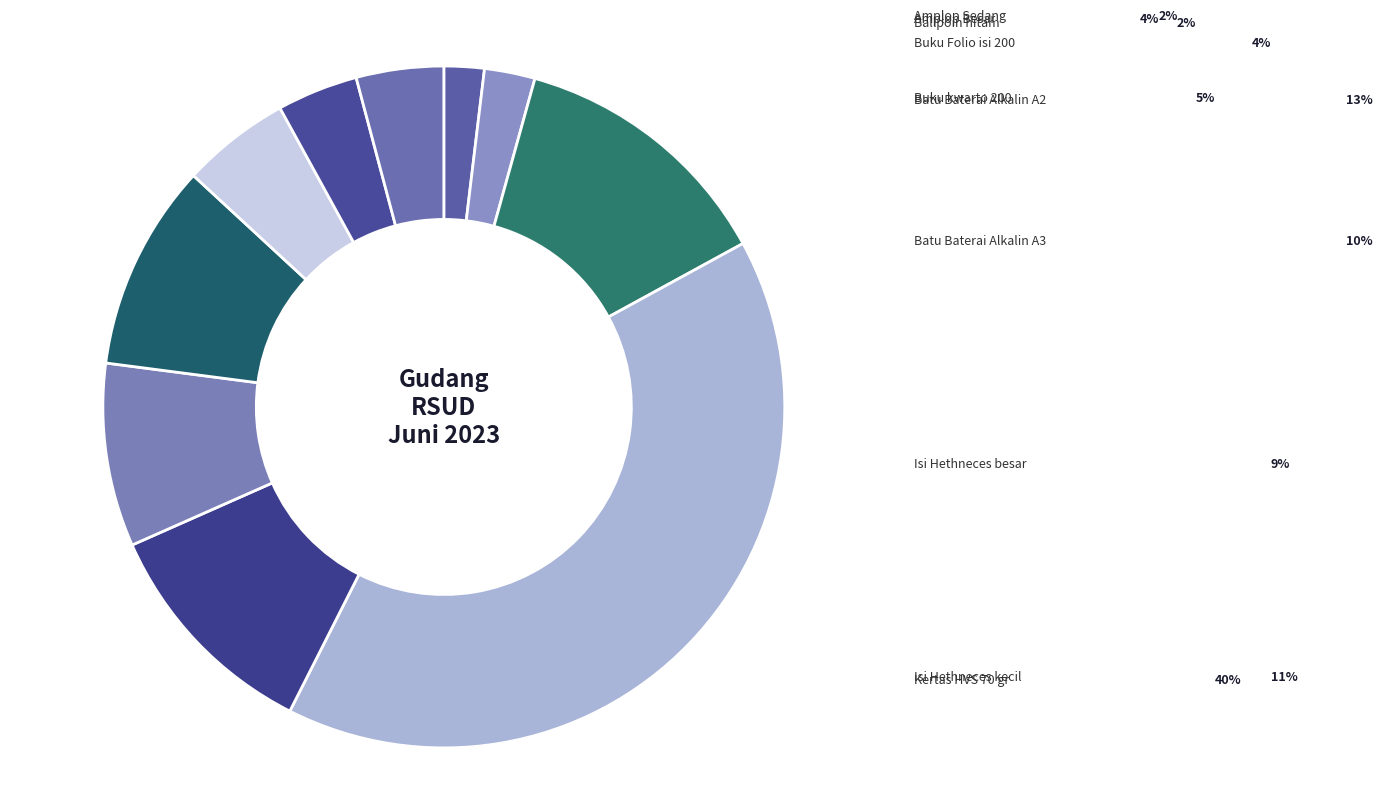

To the nearest percent, what is the average slice percentage?

10%